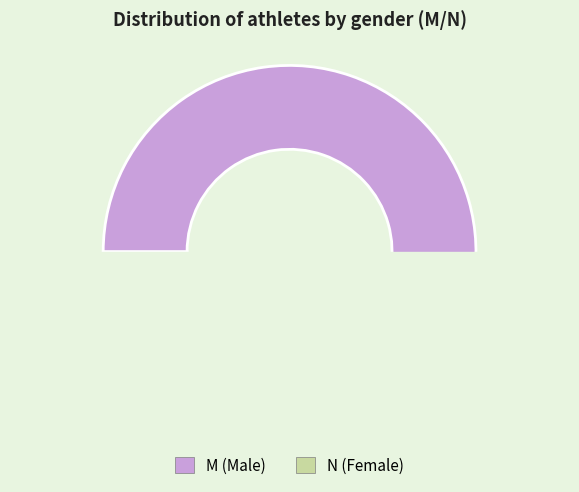

Does any single category account for the majority?

Yes